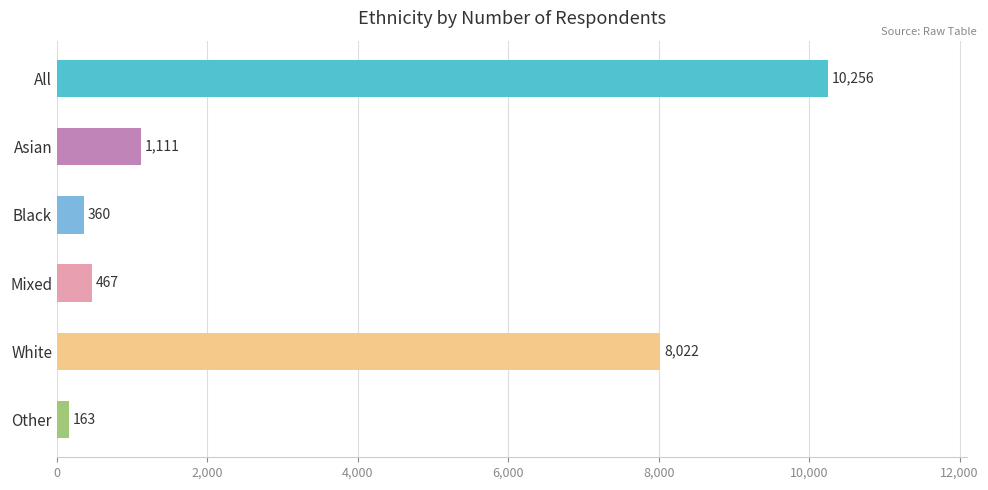

List the labels in order of value, largest first.

All, White, Asian, Mixed, Black, Other